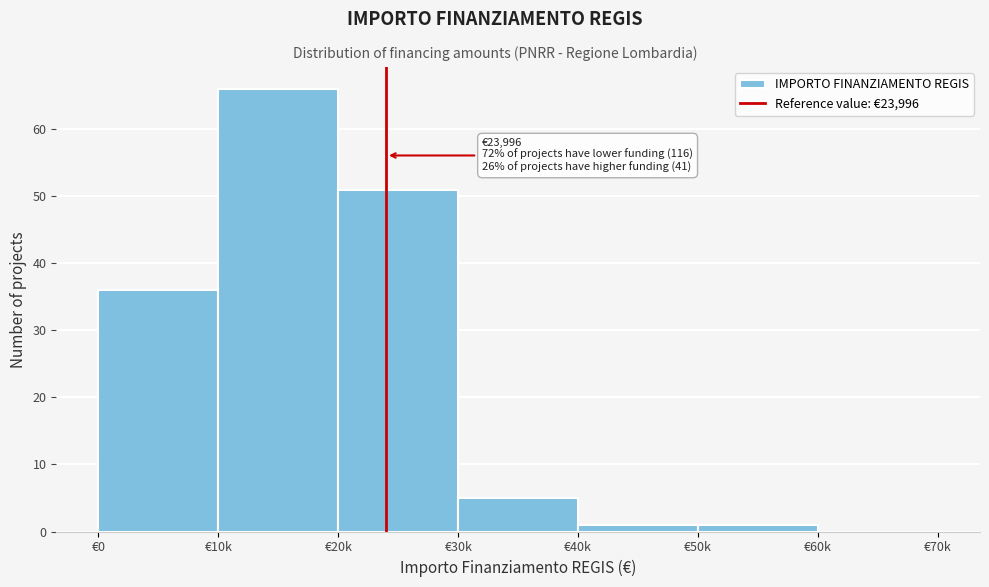

Reading left to right, list all the values displayed in this chart.

€0=36	€10k=66	€20k=51	€30k=5	€40k=1	€50k=1	€60k=0